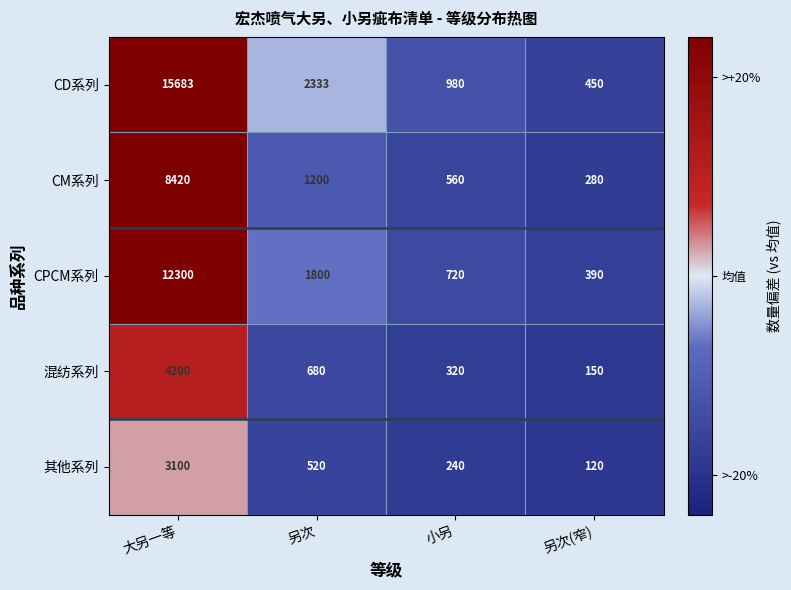

What is the minimum value shown in the chart?

120